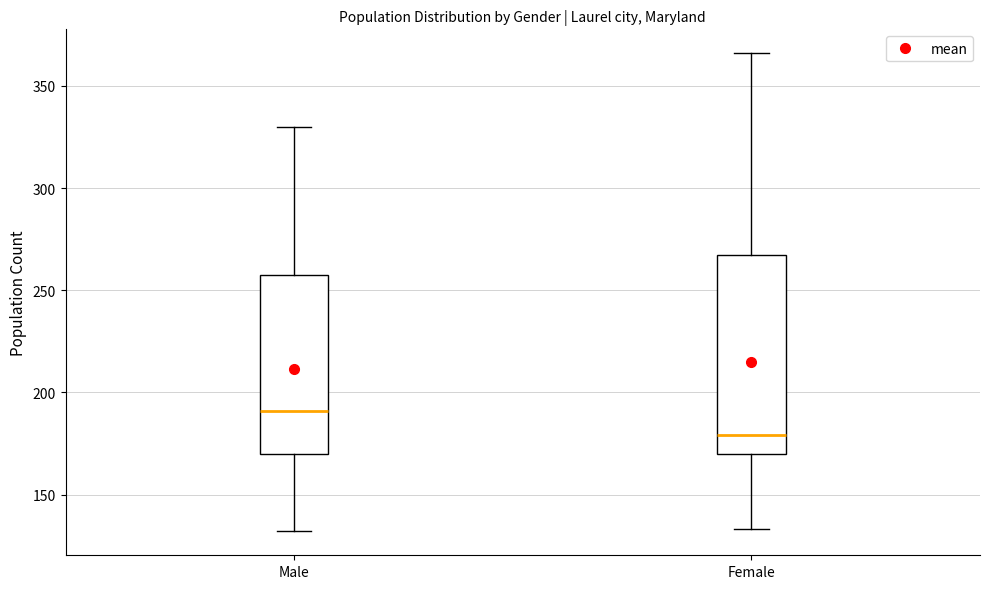

Reading left to right, transcribe this box plot: for each box, give where its median line is, the range the box spans, and where its two whiskers end, as read against the y-axis. The values are not printed on the chart, so give them approximately, as read against the axis.

Male: median 190, box 170 to 260, whiskers 130 to 330
Female: median 180, box 170 to 270, whiskers 135 to 365